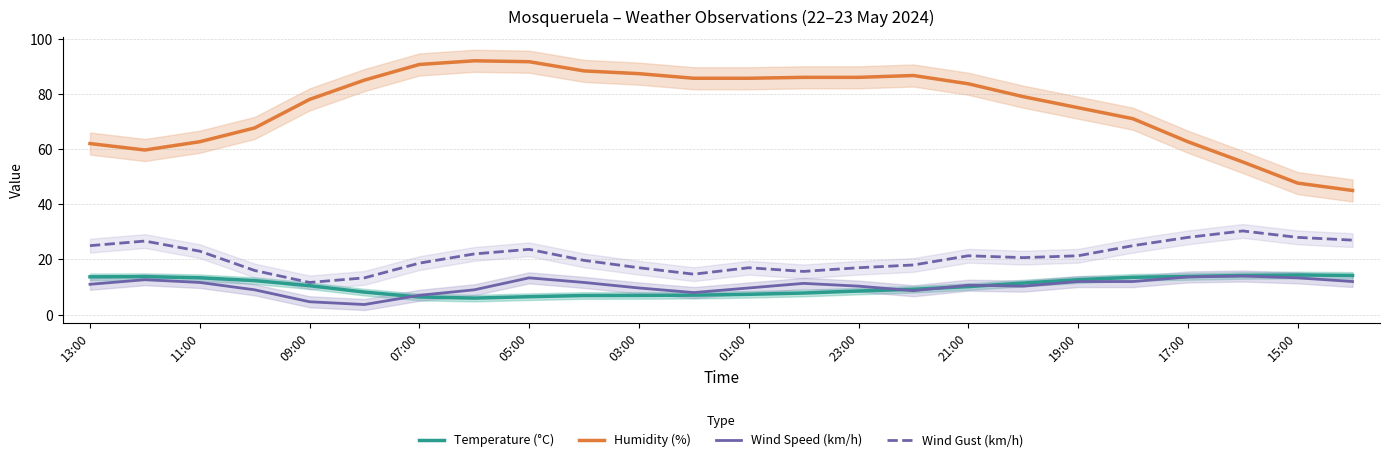

The Temperature (°C) series shows 2.2 at 03:00. True or false?

False